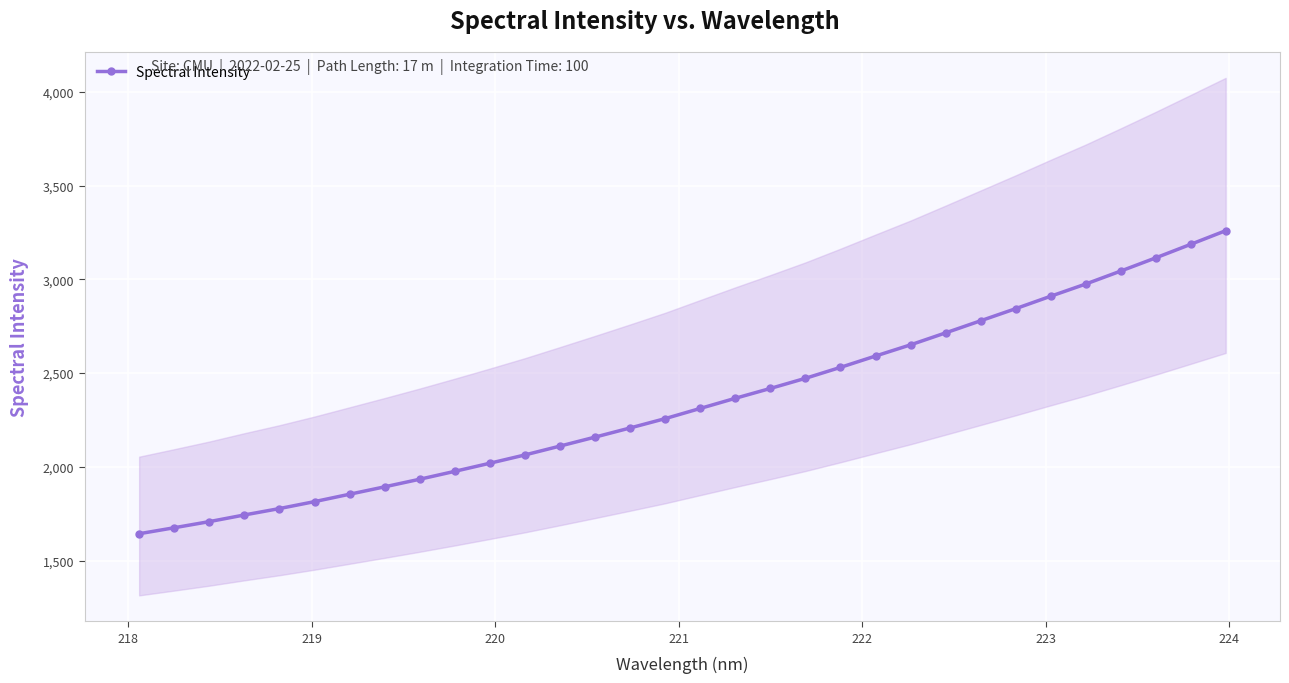

What is the value of the 7th point from the left?

1854.3